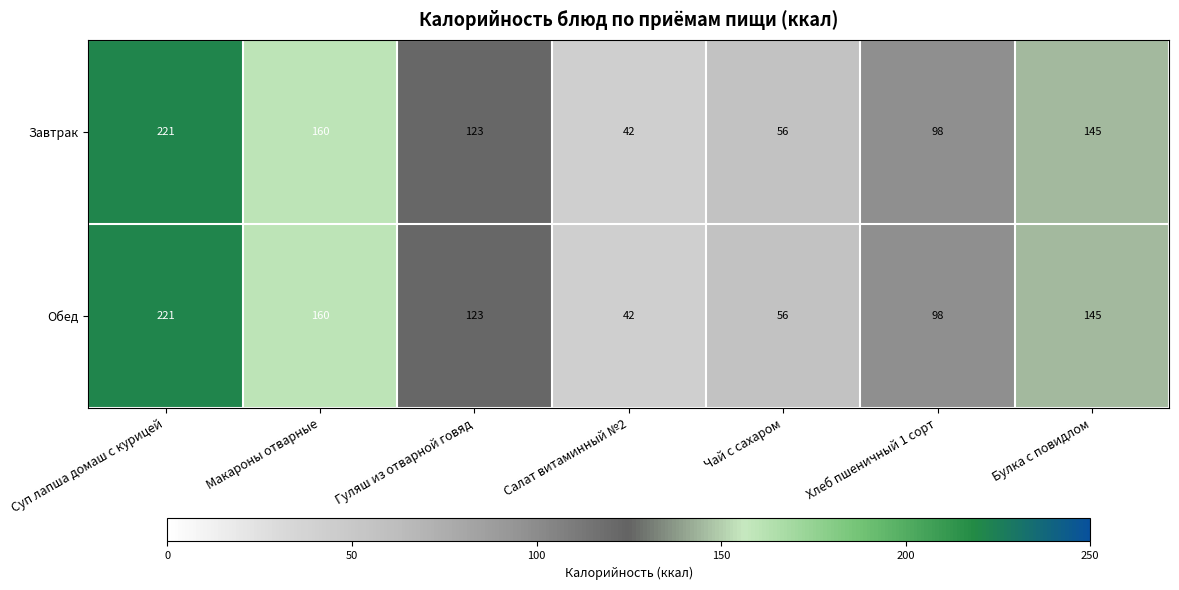

At how many categories does at least one series exceed 182?

1